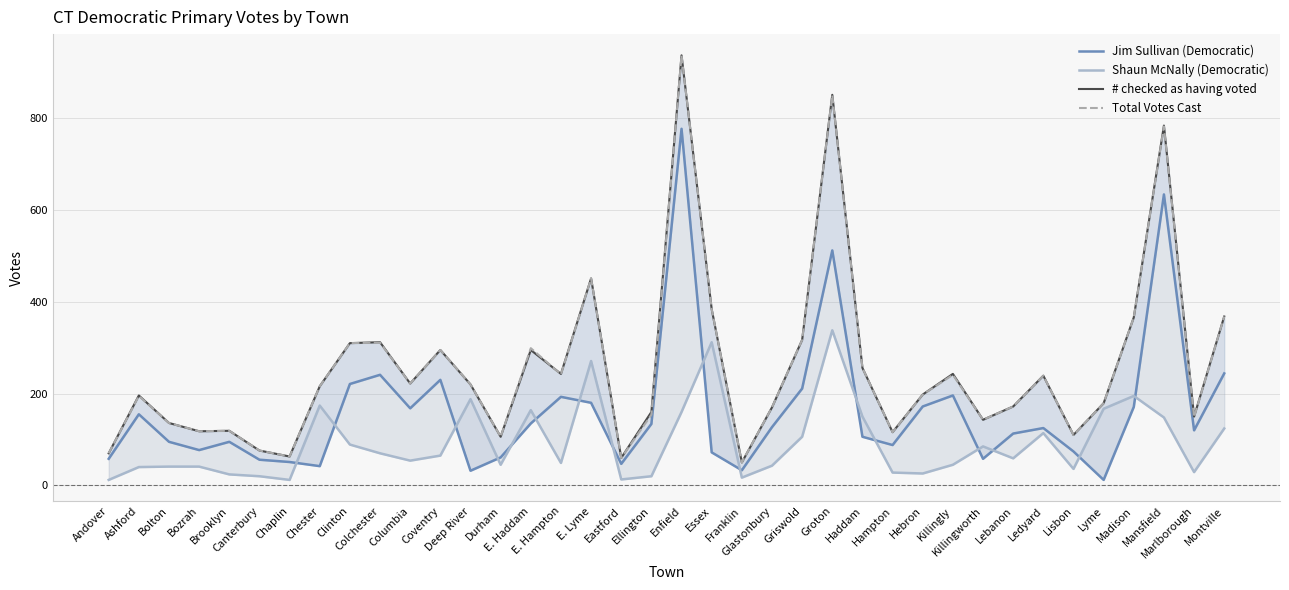

Which series ends up on top after the final intersection of Jim Sullivan (Democratic) and Shaun McNally (Democratic)?

Jim Sullivan (Democratic)